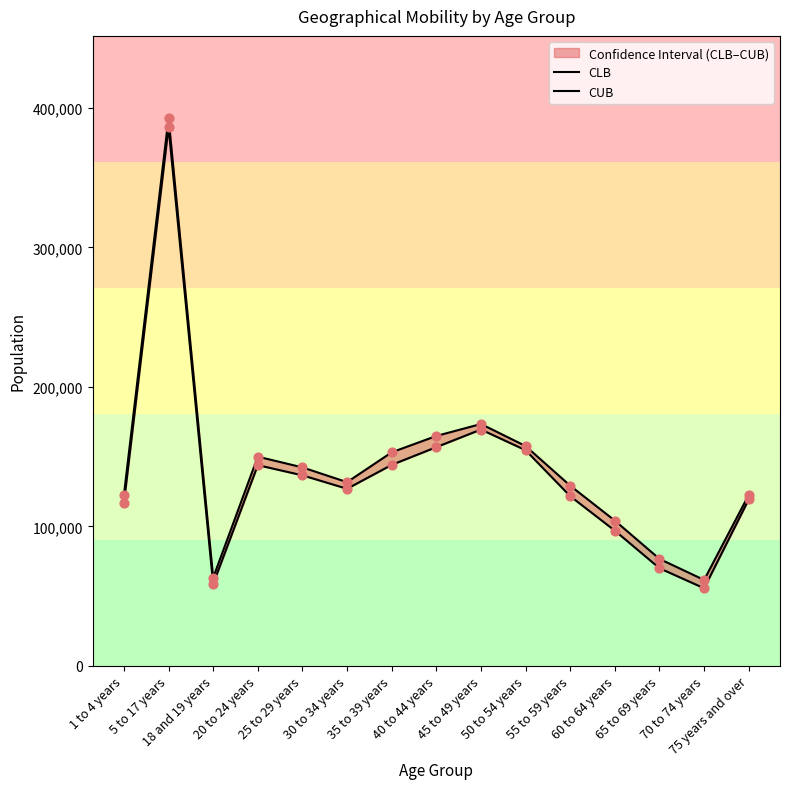

Which series has the largest total across all categories?

CUB